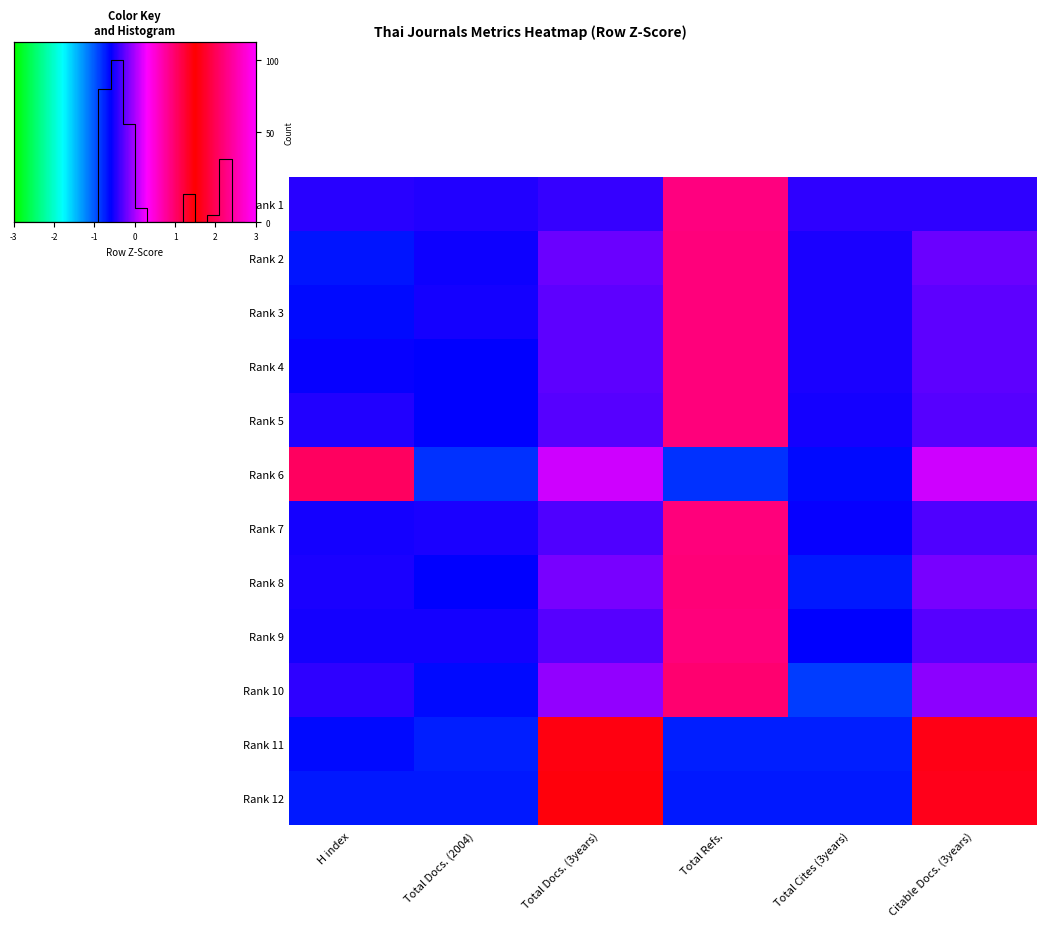

At which category is the sum across all series the highest?

Total Refs.